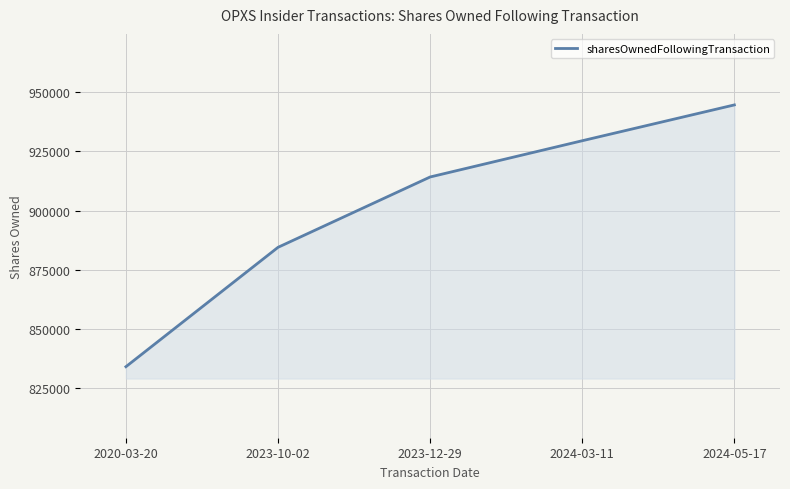

What is the difference between the maximum and minimum values?

110578